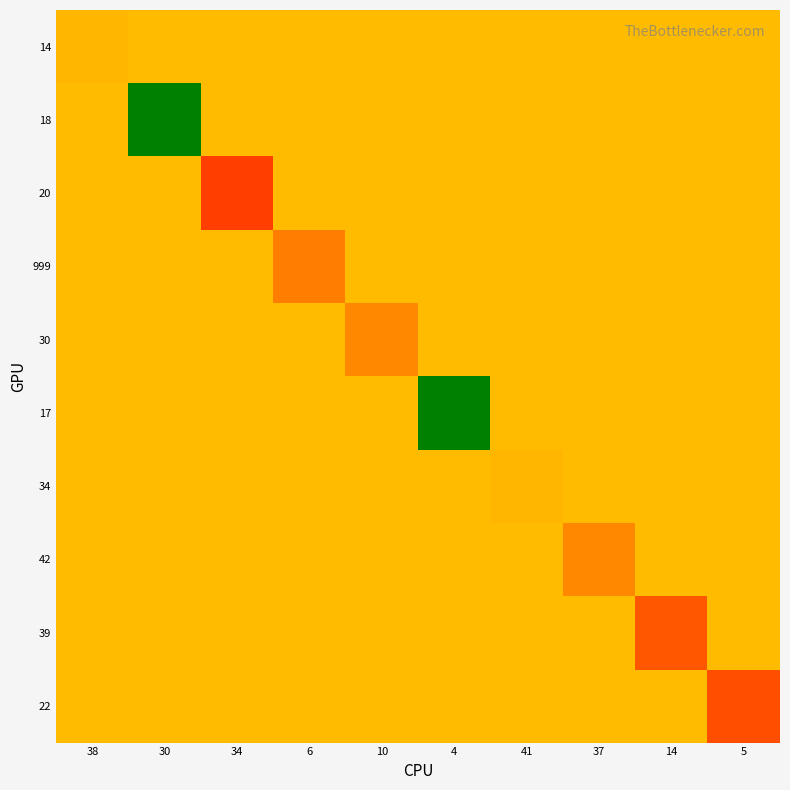

Reading left to right, transcribe all the data shown in this chart.

14: 38=22.0	30=22.6	34=22.6	6=22.6	10=22.6	4=22.6	41=22.6	37=22.6	14=22.6	5=22.6
18: 38=22.6	30=50.0	34=22.6	6=22.6	10=22.6	4=22.6	41=22.6	37=22.6	14=22.6	5=22.6
20: 38=22.6	30=22.6	34=9.0	6=22.6	10=22.6	4=22.6	41=22.6	37=22.6	14=22.6	5=22.6
999: 38=22.6	30=22.6	34=22.6	6=16.0	10=22.6	4=22.6	41=22.6	37=22.6	14=22.6	5=22.6
30: 38=22.6	30=22.6	34=22.6	6=22.6	10=17.0	4=22.6	41=22.6	37=22.6	14=22.6	5=22.6
17: 38=22.6	30=22.6	34=22.6	6=22.6	10=22.6	4=50.0	41=22.6	37=22.6	14=22.6	5=22.6
34: 38=22.6	30=22.6	34=22.6	6=22.6	10=22.6	4=22.6	41=22.0	37=22.6	14=22.6	5=22.6
42: 38=22.6	30=22.6	34=22.6	6=22.6	10=22.6	4=22.6	41=22.6	37=17.0	14=22.6	5=22.6
39: 38=22.6	30=22.6	34=22.6	6=22.6	10=22.6	4=22.6	41=22.6	37=22.6	14=12.0	5=22.6
22: 38=22.6	30=22.6	34=22.6	6=22.6	10=22.6	4=22.6	41=22.6	37=22.6	14=22.6	5=11.0